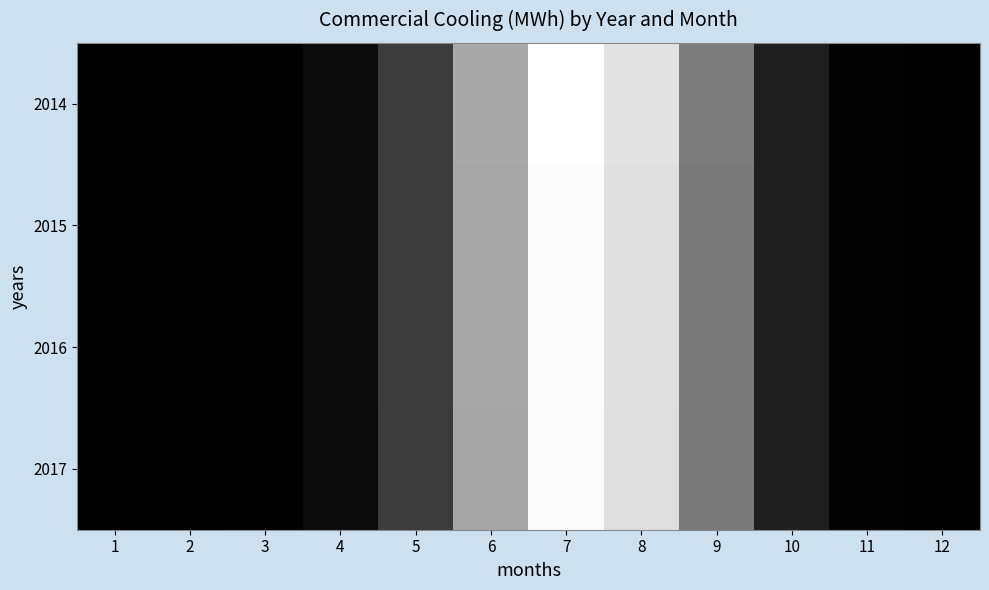

What is the minimum value shown in the chart?

22.8